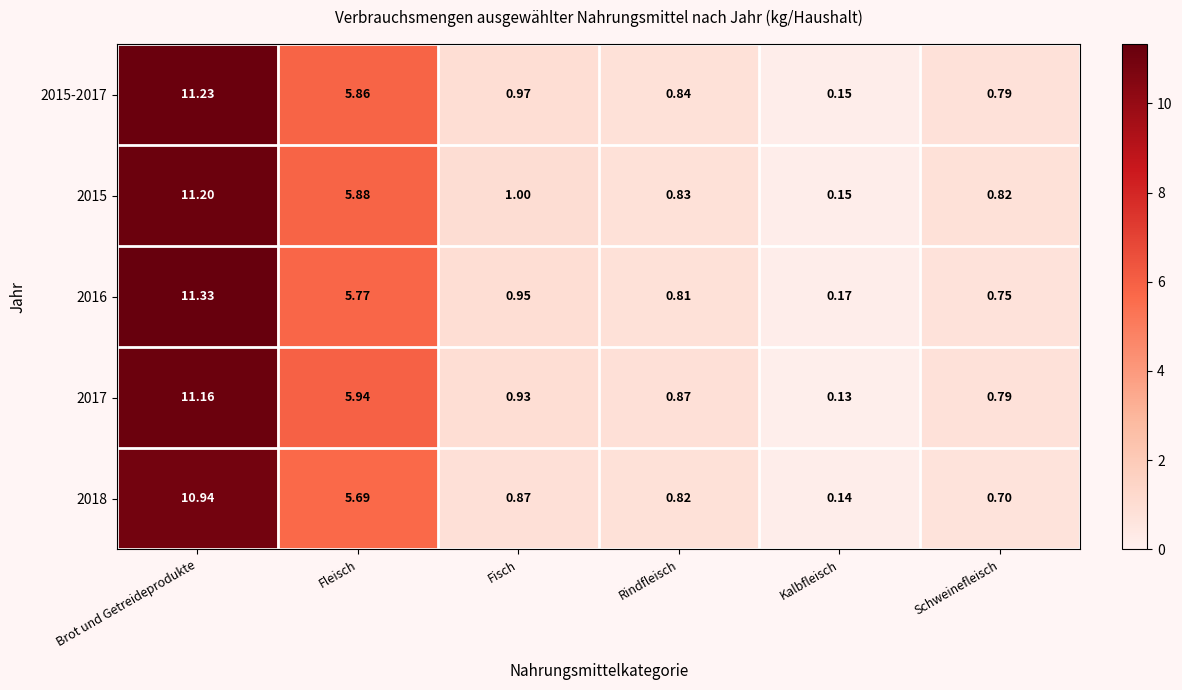

List the labels in order of 2018 value, largest first.

Brot und Getreideprodukte, Fleisch, Fisch, Rindfleisch, Schweinefleisch, Kalbfleisch